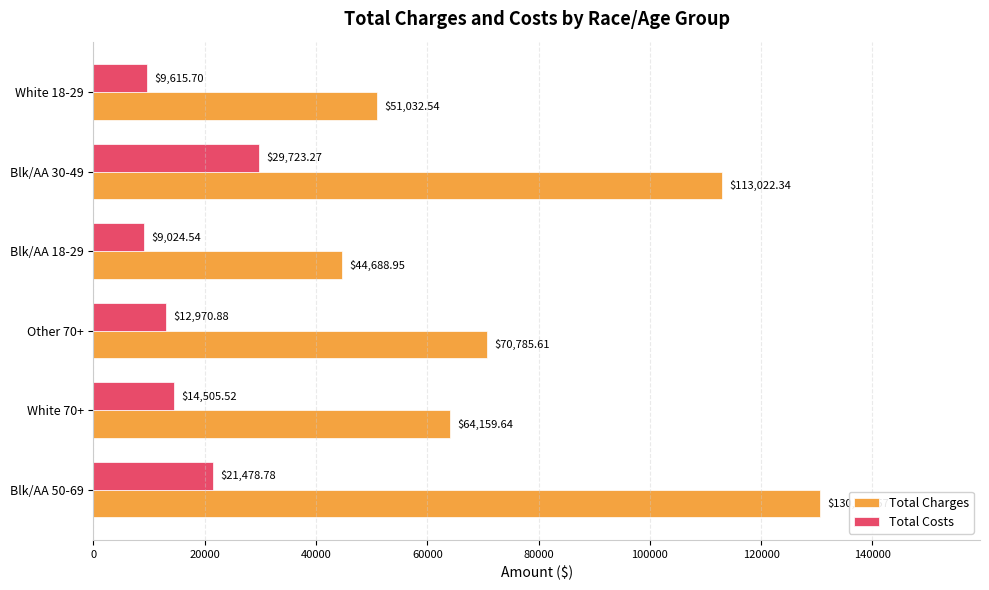

What is the total value across all series at Blk/AA 18-29?

53713.5